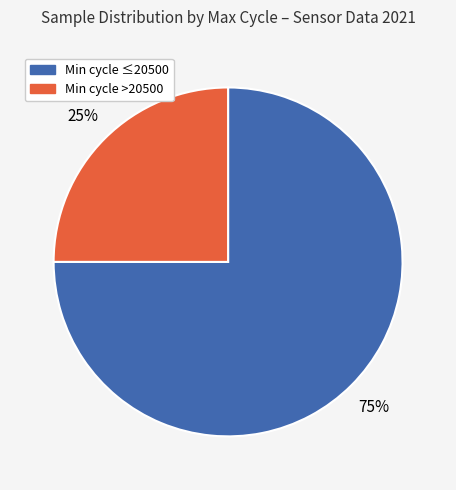

How many slices are in this pie chart?

2